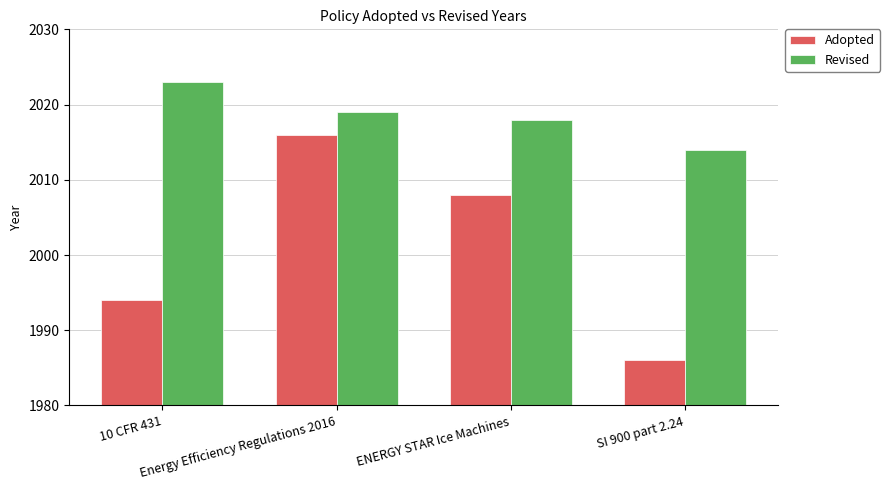

How many groups of bars are there?

4